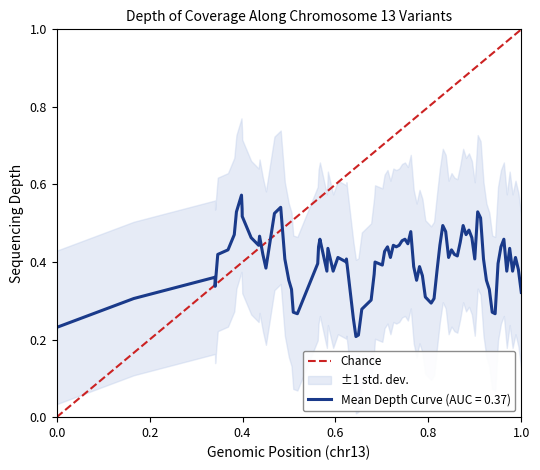

Is this an area chart (filled region under the line)?

No